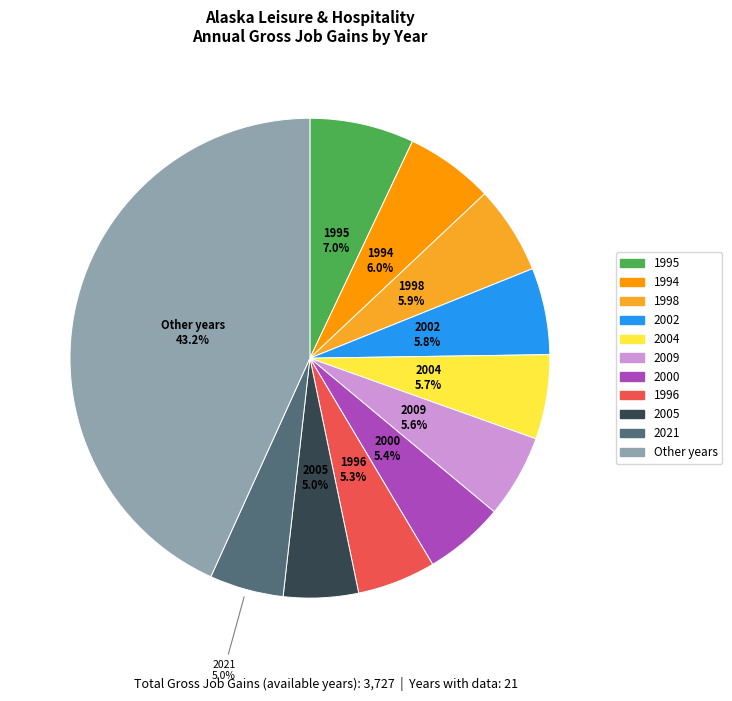

Does any single category account for the majority?

No